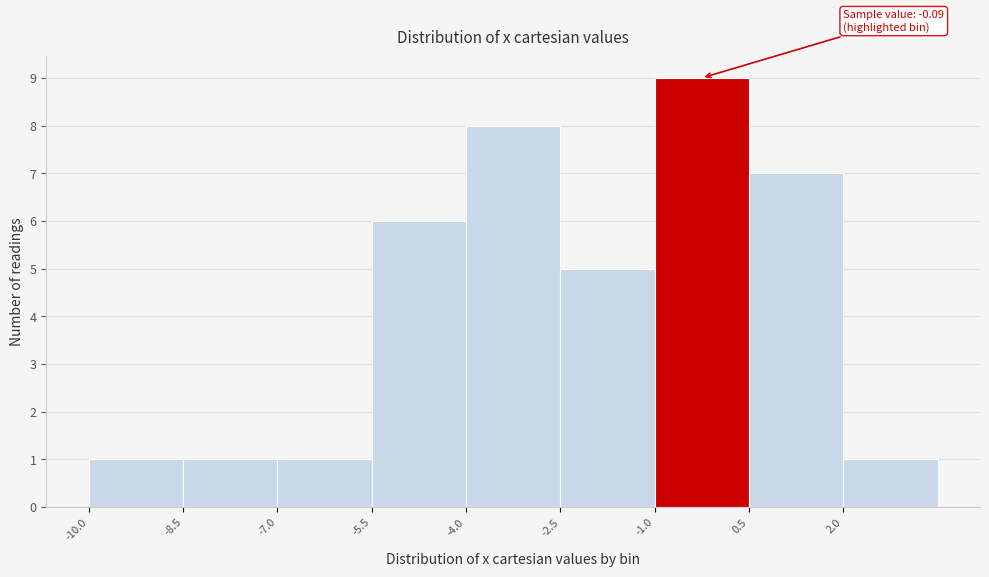

Over which range of the x-axis is the bar tallest?

-1.0 to 0.5